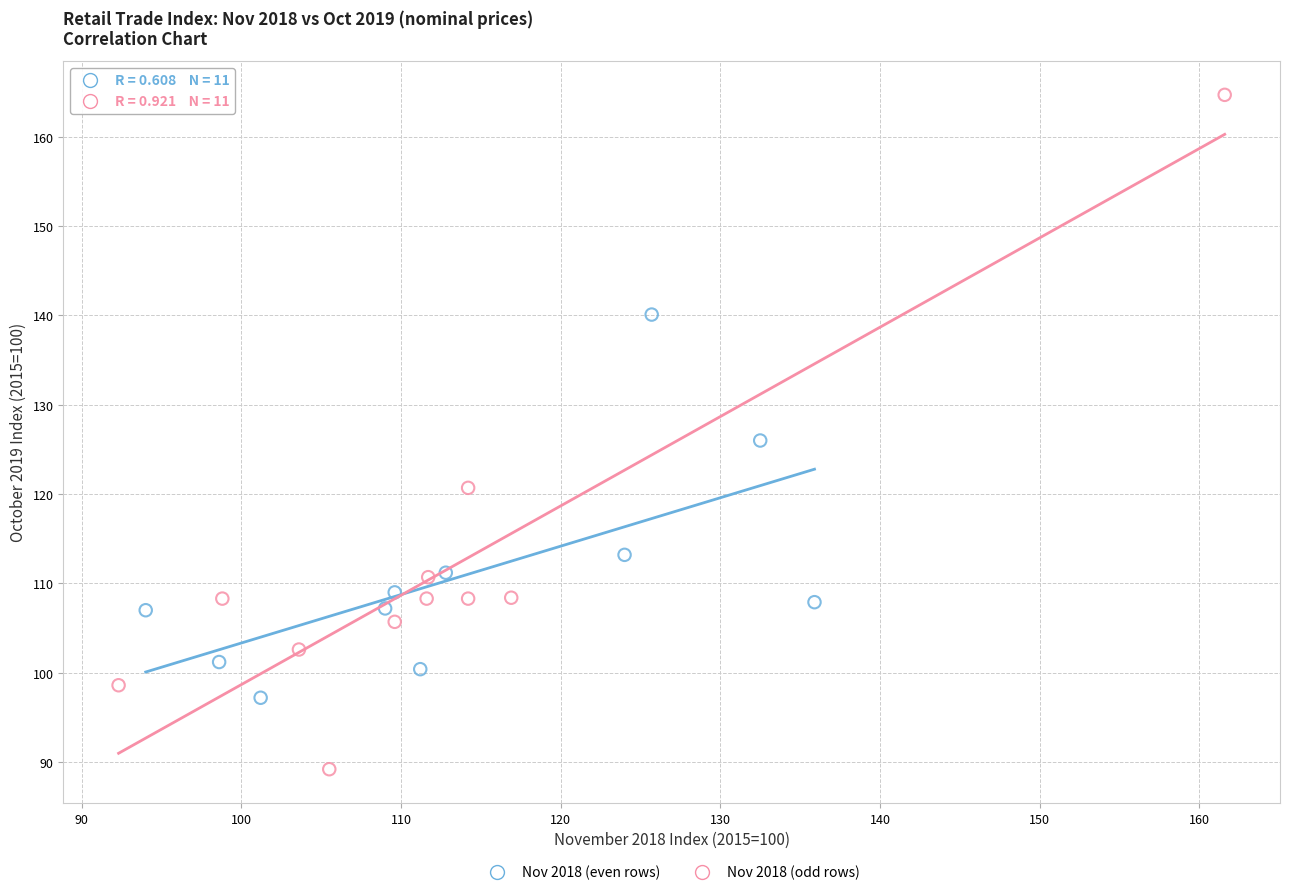

What are all the series names shown in the legend?

Nov 2018 (even rows), Nov 2018 (odd rows)